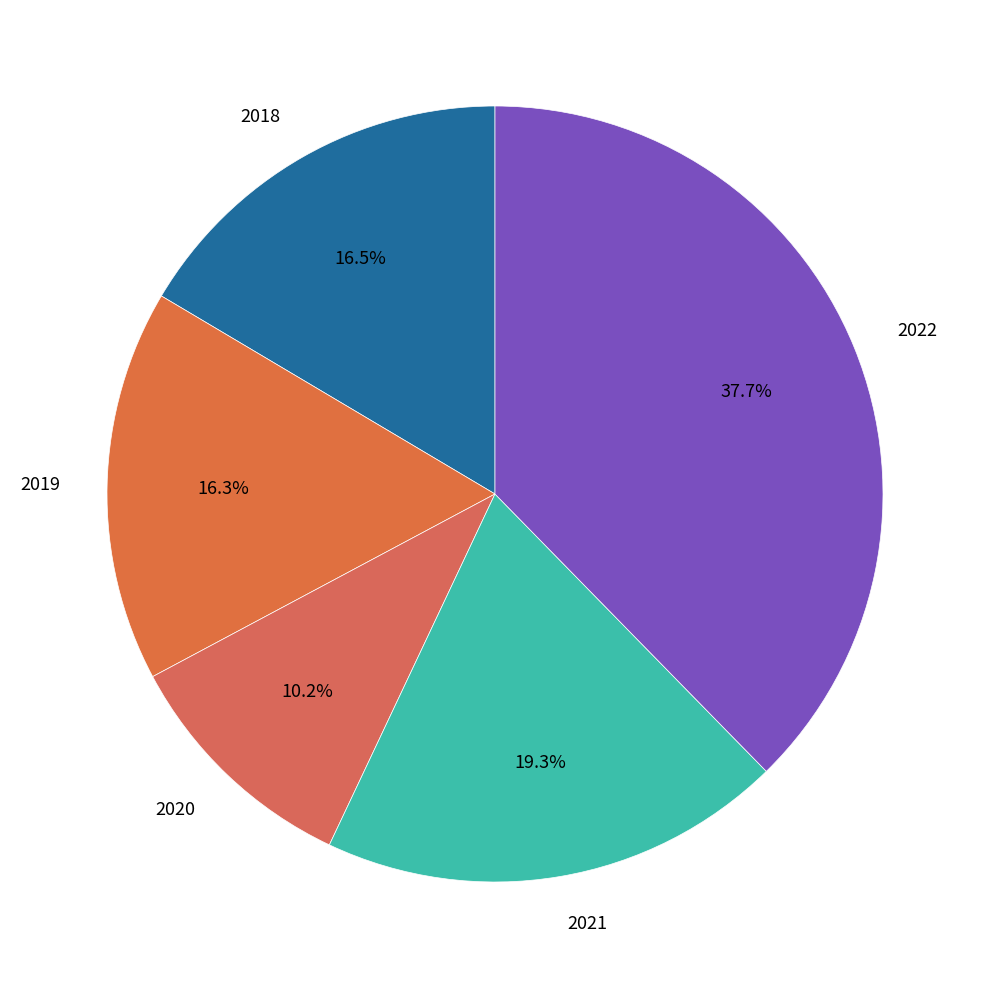

What is the ratio of the value at 2018 to the value at 2019?

1.0